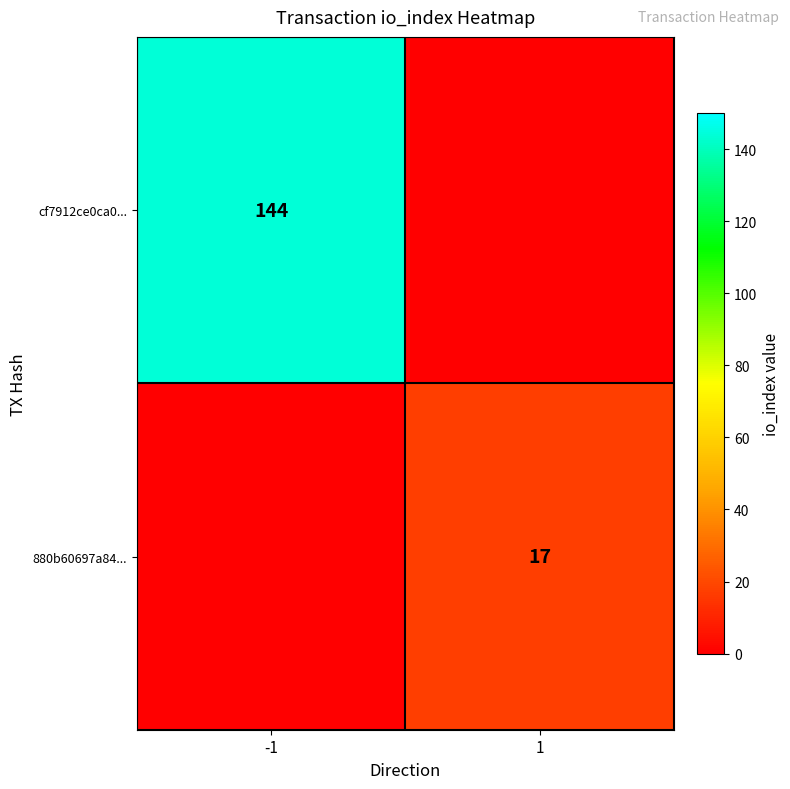

True or false: 880b60697a84... has a value of 11 at 1.

False